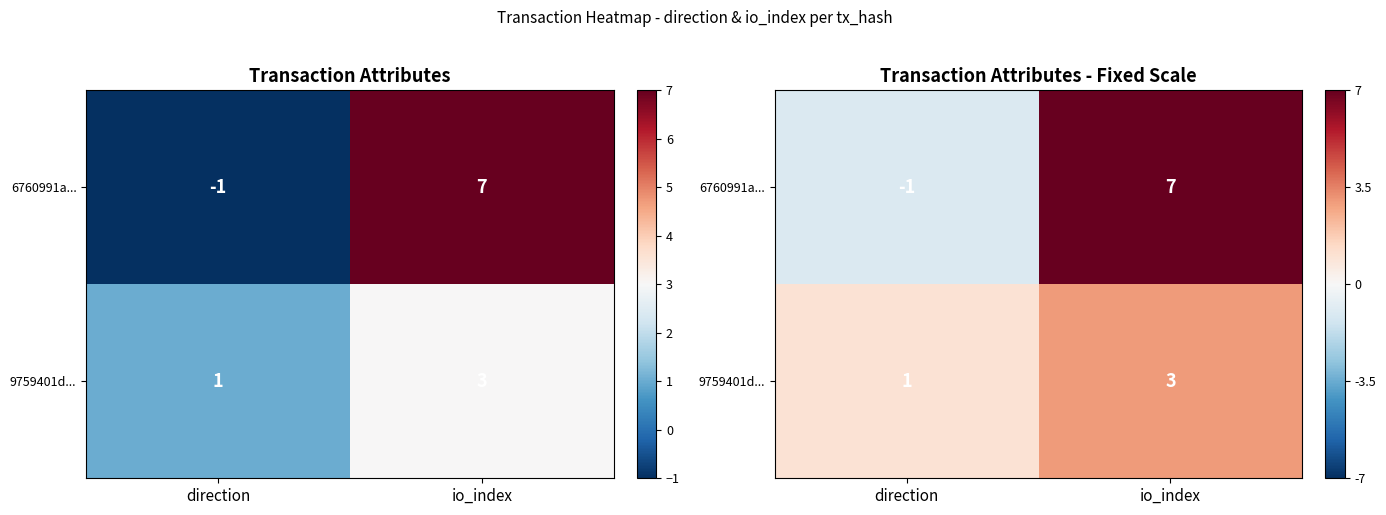

What is the sum of the 6760991a... values at io_index and direction?

6